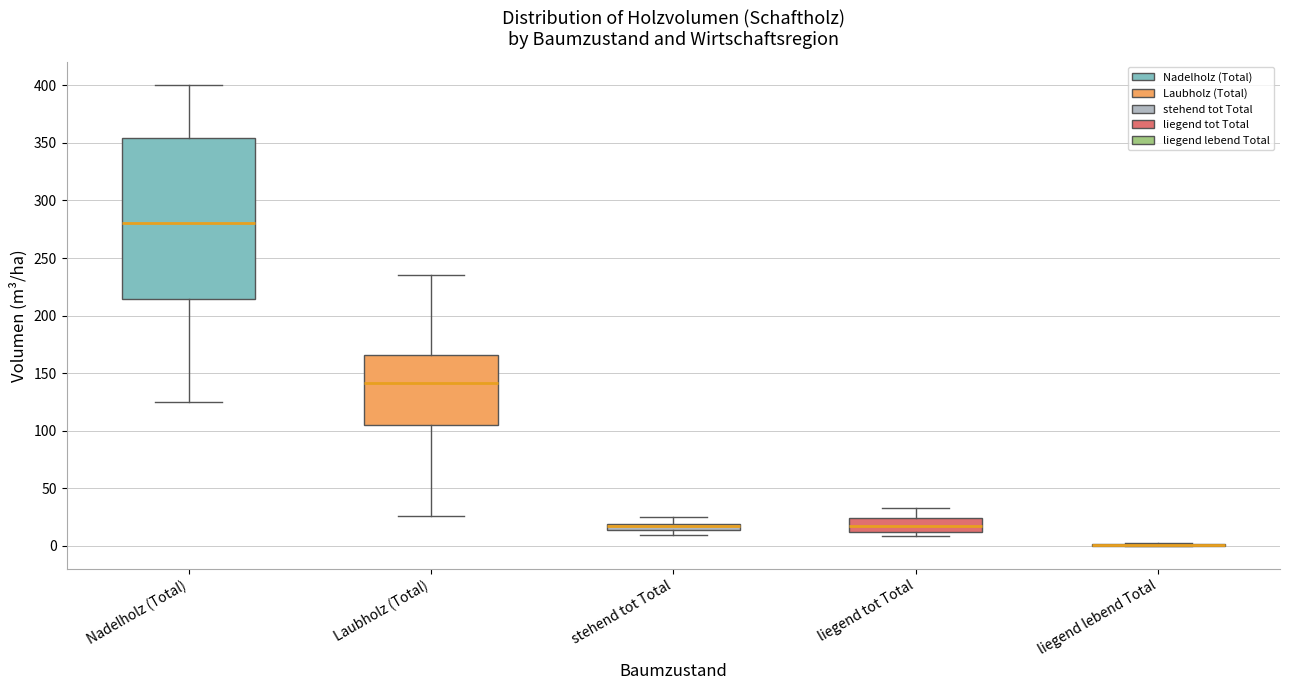

Which box is the tallest, from its lower edge to its upper edge?

Nadelholz (Total)